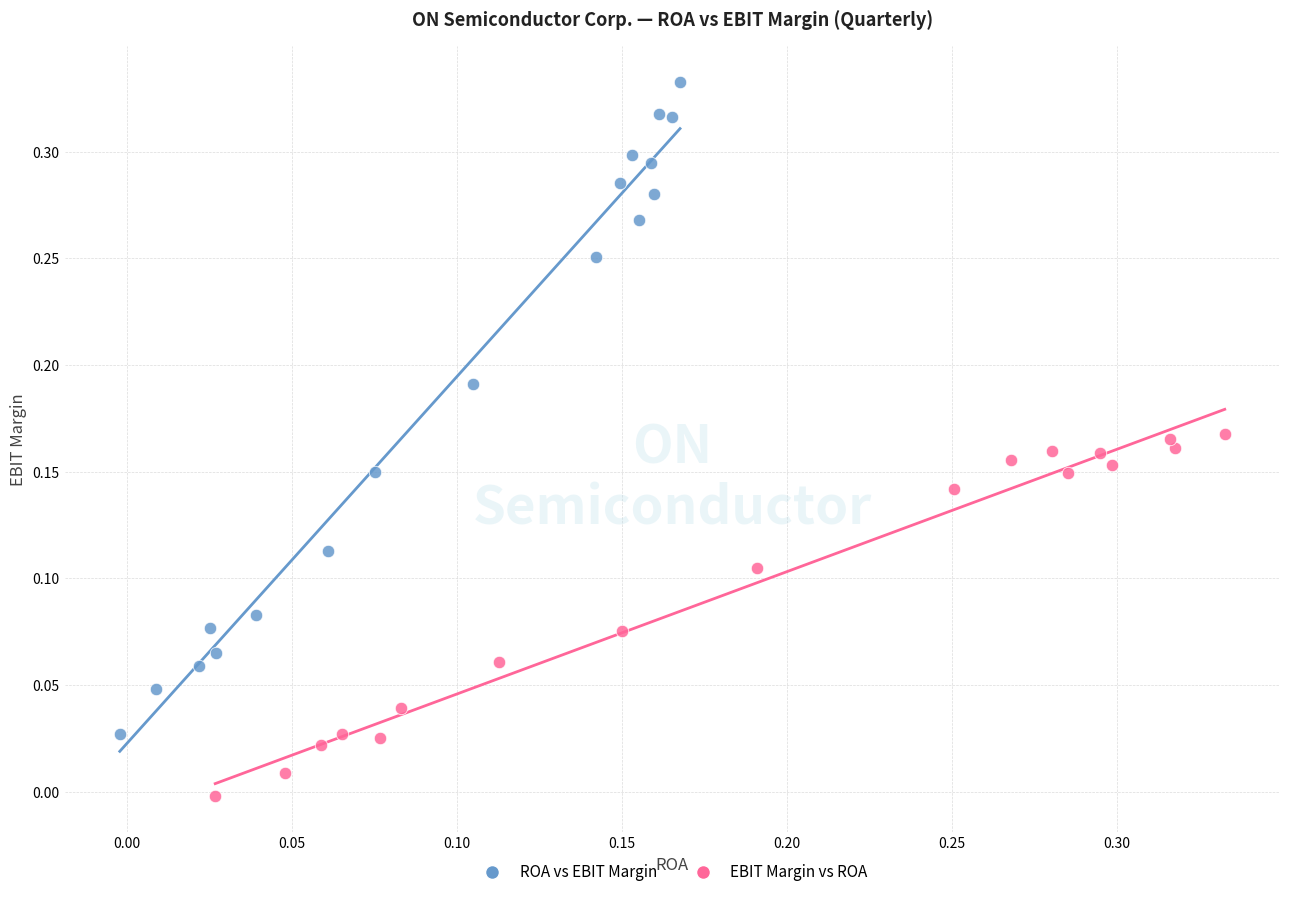

Which series has the largest Y range (max minus min)?

ROA vs EBIT Margin